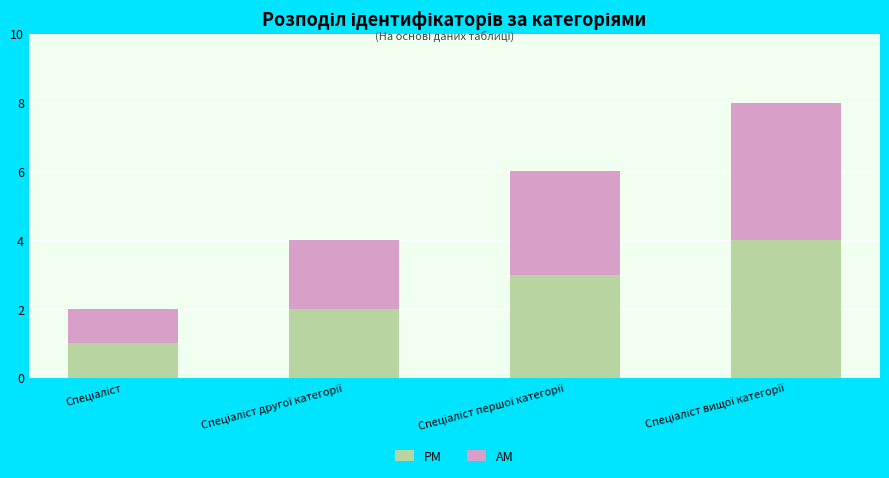

What is the highest value of the PM series?

4